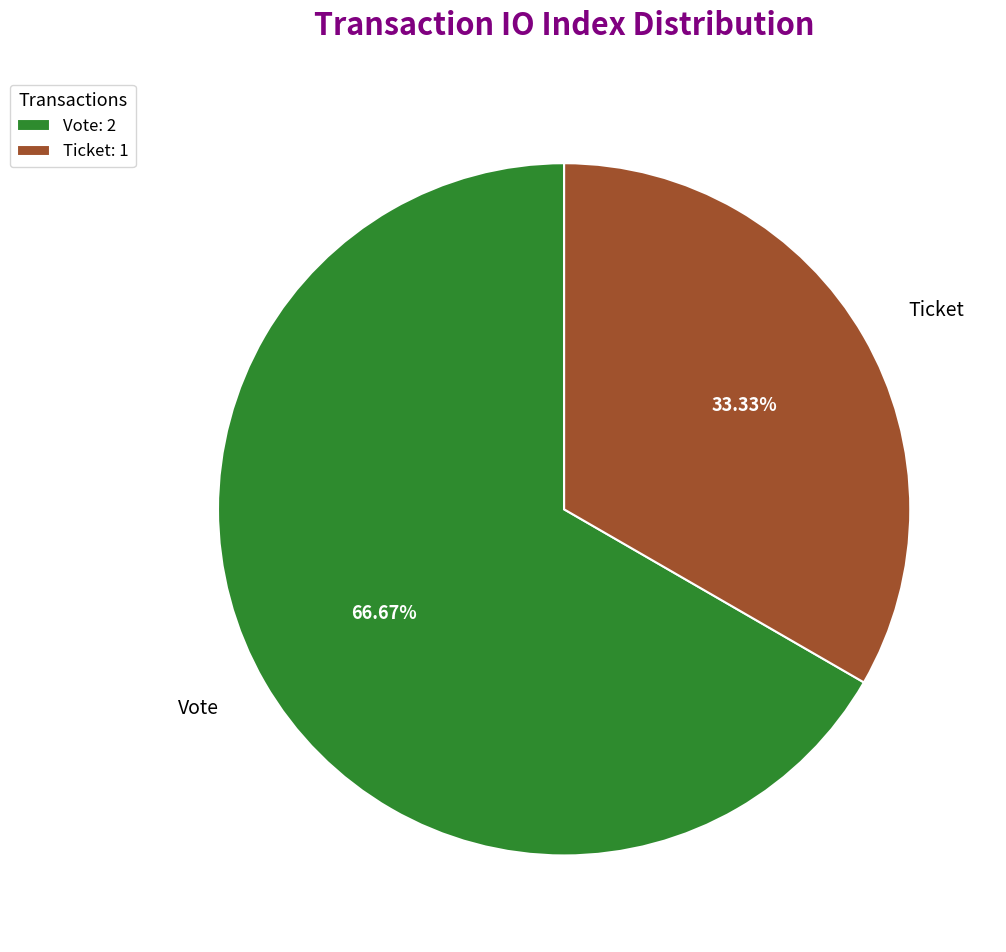

Which has a higher value, Ticket or Vote?

Vote